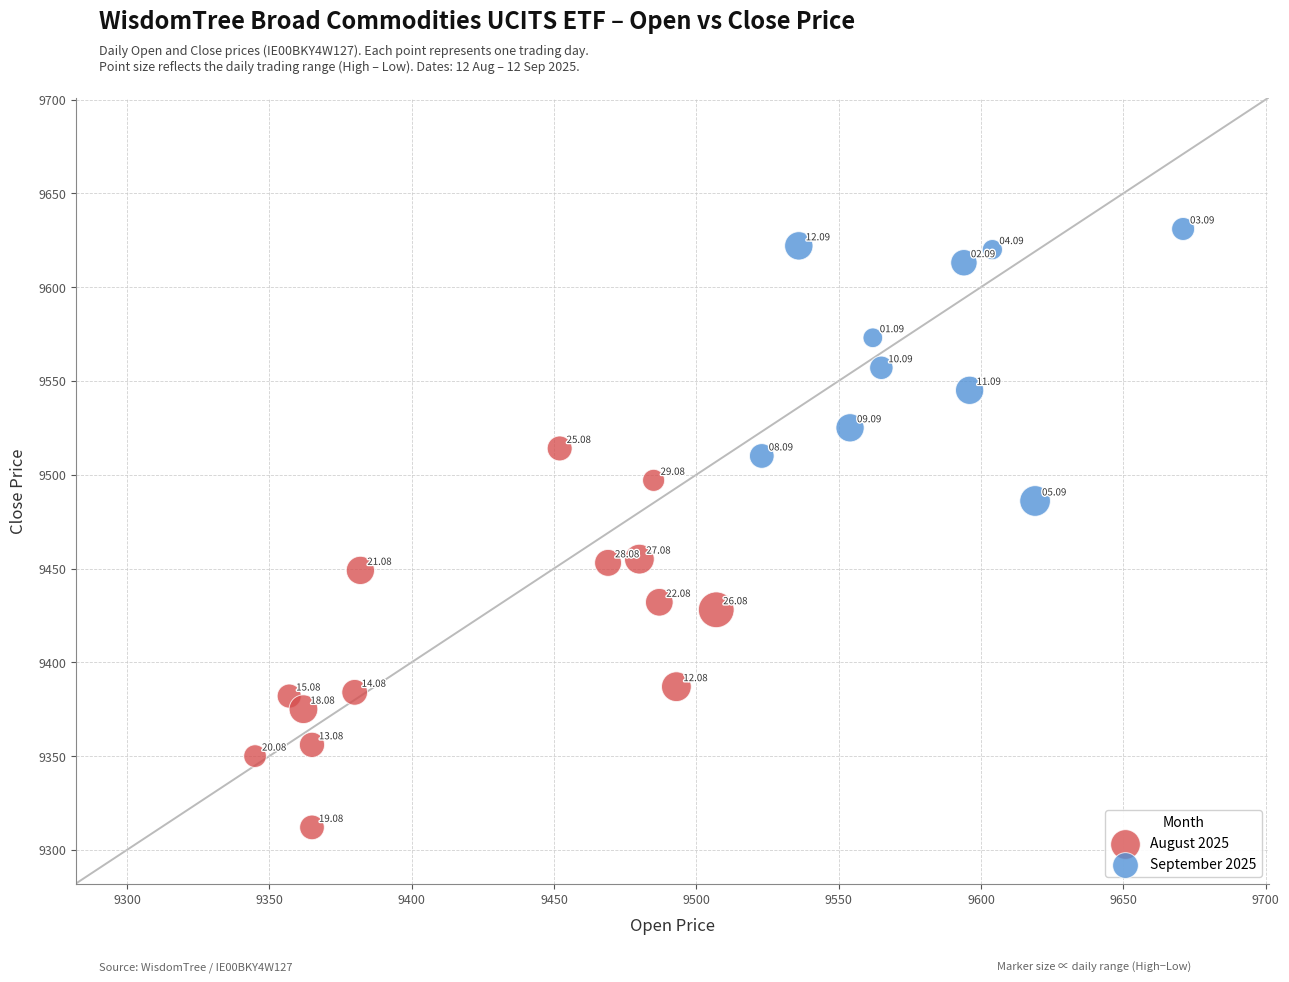

Which series has the widest spread of Y values?

August 2025